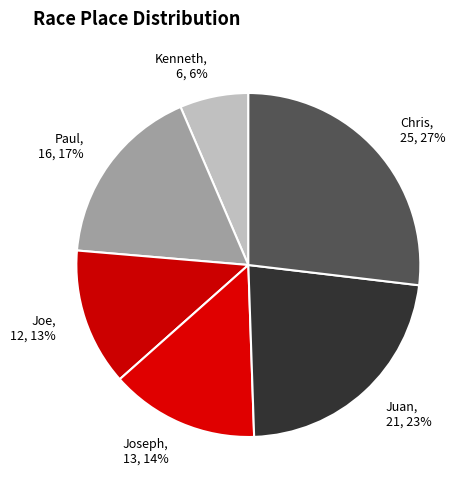

What percentage is the Paul slice, to the nearest percent?

17%